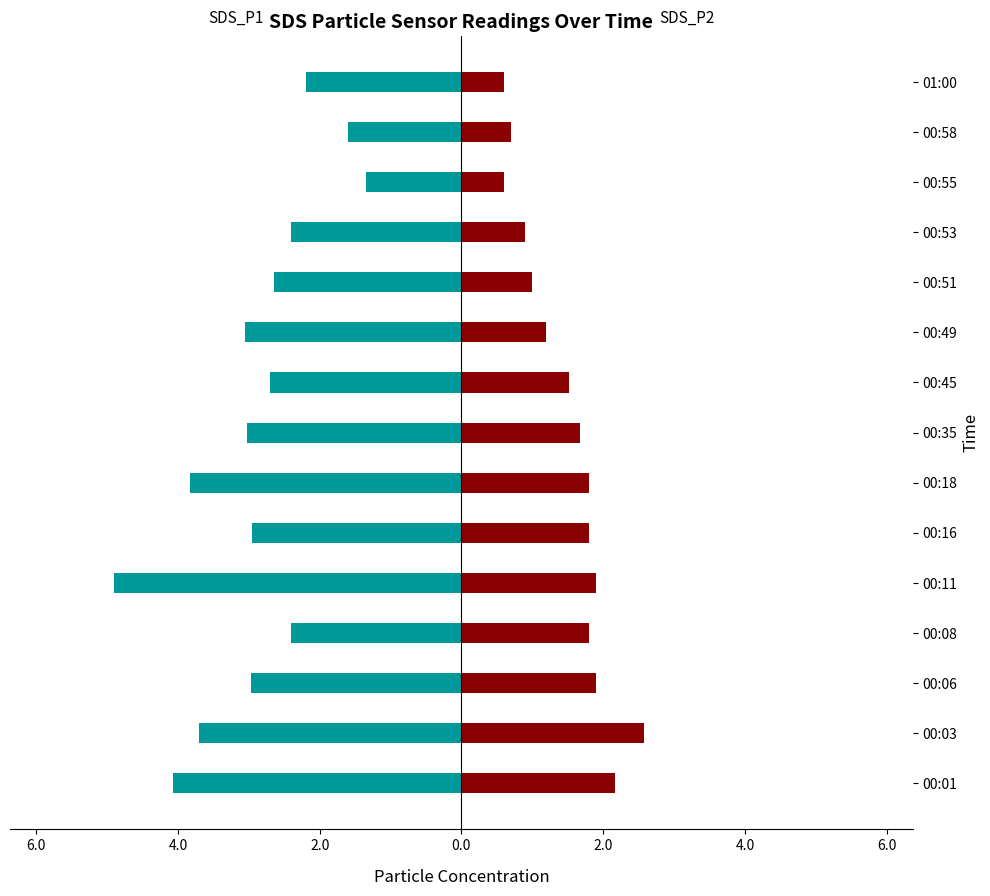

The SDS_P2 series shows 3.2 at 00:16. True or false?

False